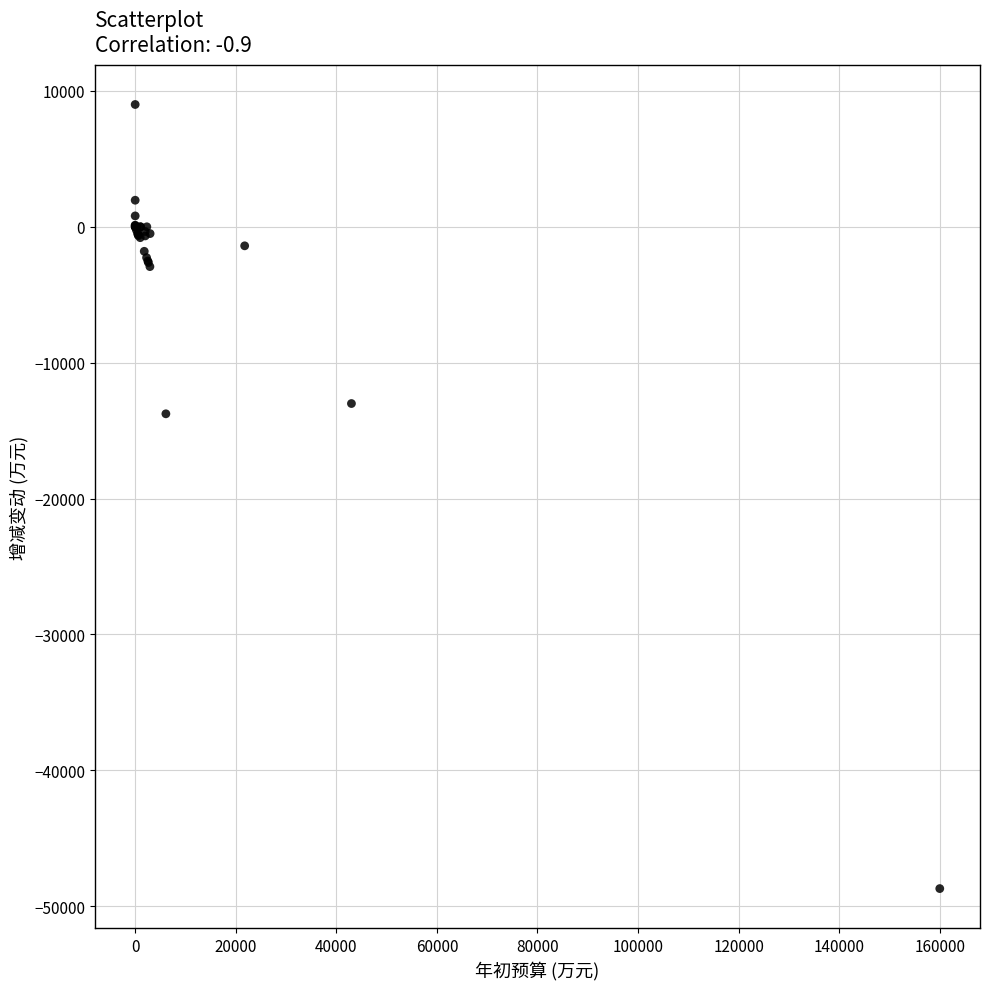

What Y value in the scatter plot is closest to -19850?

-13761.5